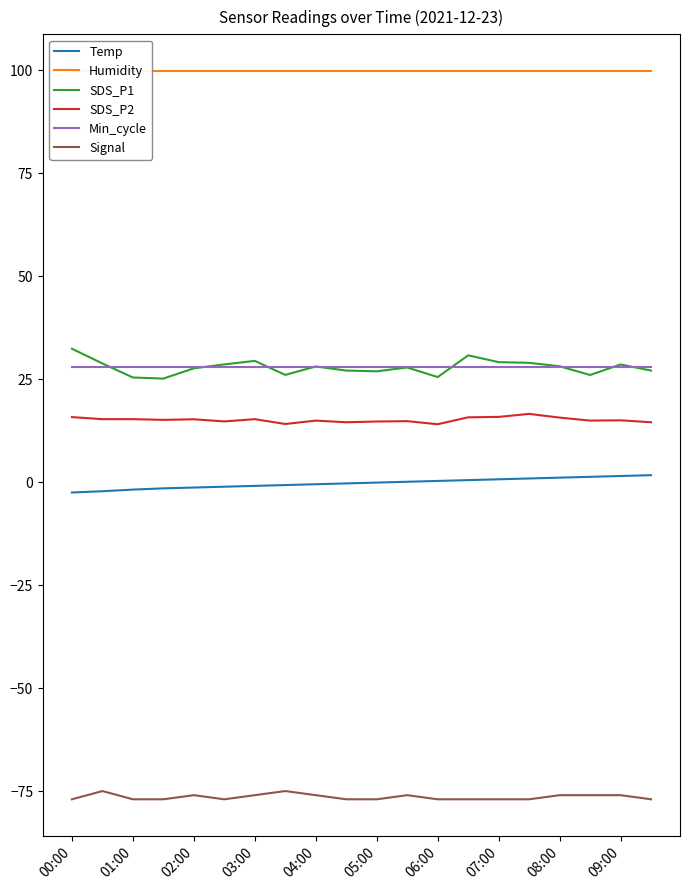

True or false: Temp and SDS_P2 intersect in this chart.

False